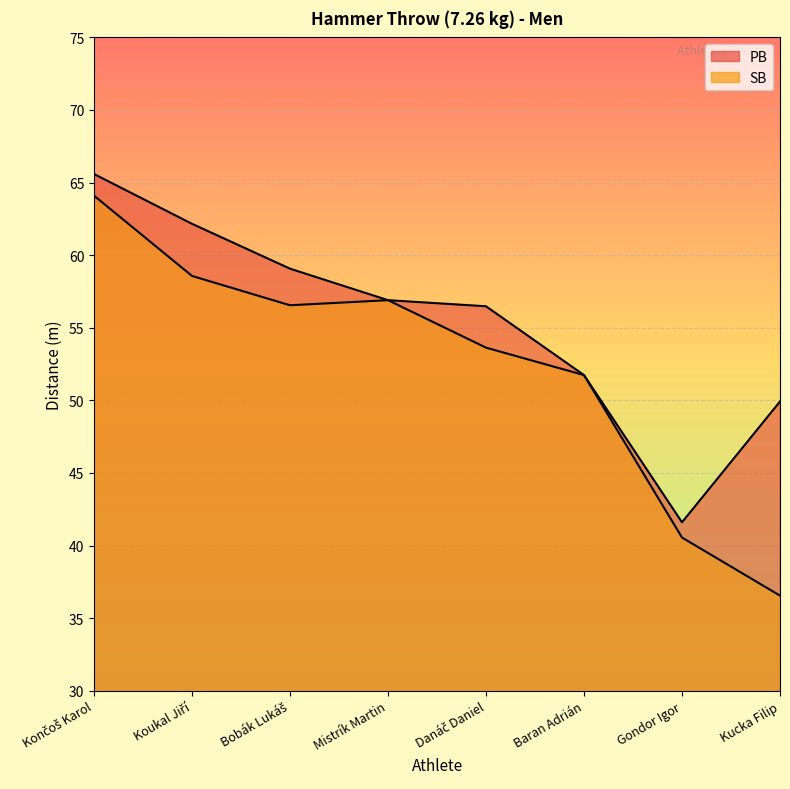

What is the greatest value displayed?

65.6